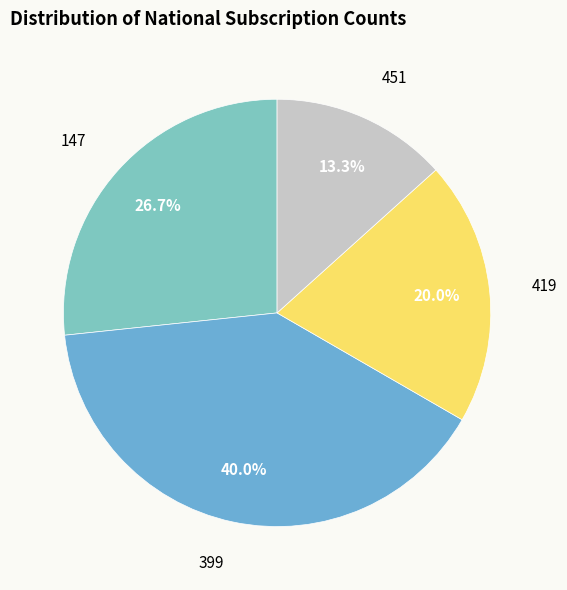

Which category has the biggest portion of the pie?

399